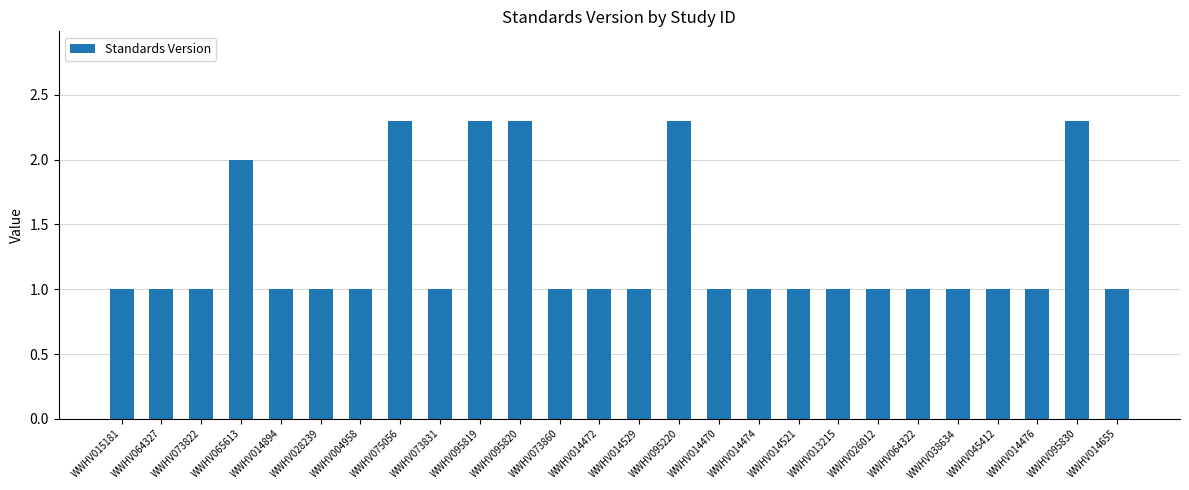

What is the ratio of the value at WWHV065613 to the value at WWHV004958?

2.0